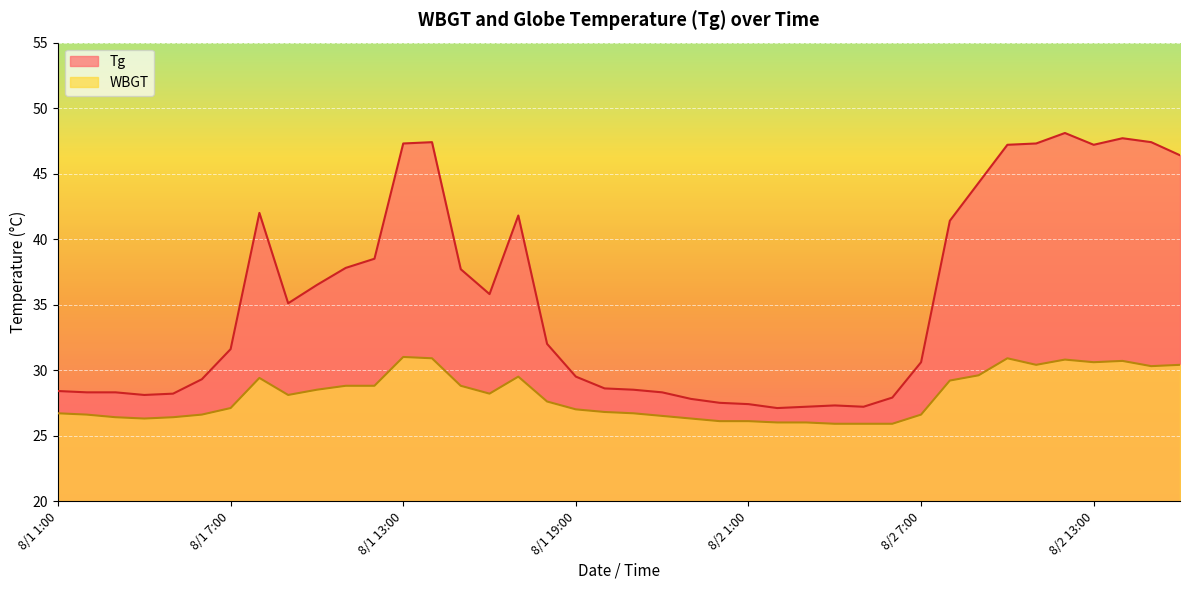

Reading left to right, what are all the values shown in this chart?

Tg: 8/1 1:00=28.4	8/1 2:00=28.3	8/1 3:00=28.3	8/1 4:00=28.1	8/1 5:00=28.2	8/1 6:00=29.3	8/1 7:00=31.6	8/1 8:00=42.0	8/1 9:00=35.1	8/1 10:00=36.5	8/1 11:00=37.8	8/1 12:00=38.5	8/1 13:00=47.3	8/1 14:00=47.4	8/1 15:00=37.7	8/1 16:00=35.8	8/1 17:00=41.8	8/1 18:00=32.0	8/1 19:00=29.5	8/1 20:00=28.6	8/1 21:00=28.5	8/1 22:00=28.3	8/1 23:00=27.8	8/1 24:00=27.5	8/2 1:00=27.4	8/2 2:00=27.1	8/2 3:00=27.2	8/2 4:00=27.3	8/2 5:00=27.2	8/2 6:00=27.9	8/2 7:00=30.6	8/2 8:00=41.4	8/2 9:00=44.3	8/2 10:00=47.2	8/2 11:00=47.3	8/2 12:00=48.1	8/2 13:00=47.2	8/2 14:00=47.7	8/2 15:00=47.4	8/2 16:00=46.4
WBGT: 8/1 1:00=26.7	8/1 2:00=26.6	8/1 3:00=26.4	8/1 4:00=26.3	8/1 5:00=26.4	8/1 6:00=26.6	8/1 7:00=27.1	8/1 8:00=29.4	8/1 9:00=28.1	8/1 10:00=28.5	8/1 11:00=28.8	8/1 12:00=28.8	8/1 13:00=31.0	8/1 14:00=30.9	8/1 15:00=28.8	8/1 16:00=28.2	8/1 17:00=29.5	8/1 18:00=27.6	8/1 19:00=27.0	8/1 20:00=26.8	8/1 21:00=26.7	8/1 22:00=26.5	8/1 23:00=26.3	8/1 24:00=26.1	8/2 1:00=26.1	8/2 2:00=26.0	8/2 3:00=26.0	8/2 4:00=25.9	8/2 5:00=25.9	8/2 6:00=25.9	8/2 7:00=26.6	8/2 8:00=29.2	8/2 9:00=29.6	8/2 10:00=30.9	8/2 11:00=30.4	8/2 12:00=30.8	8/2 13:00=30.6	8/2 14:00=30.7	8/2 15:00=30.3	8/2 16:00=30.4